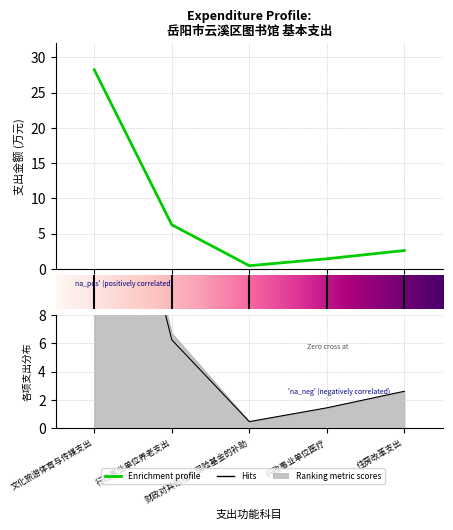

In 工资福利支出, how many points are lower than both neighbors (excluding endpoints)?

1